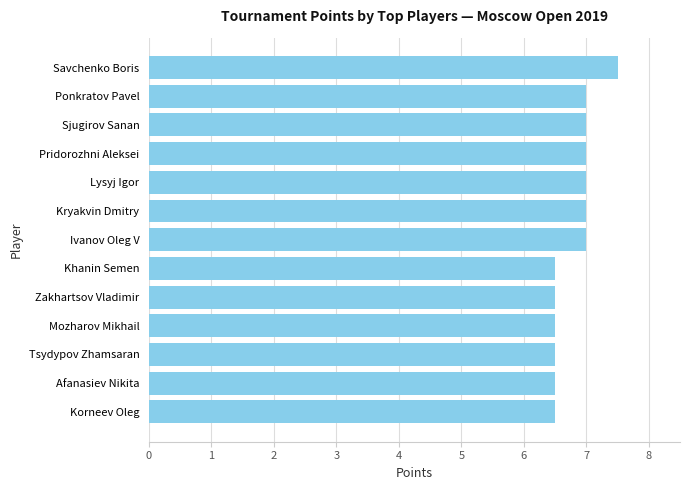

Are the bars horizontal?

Yes